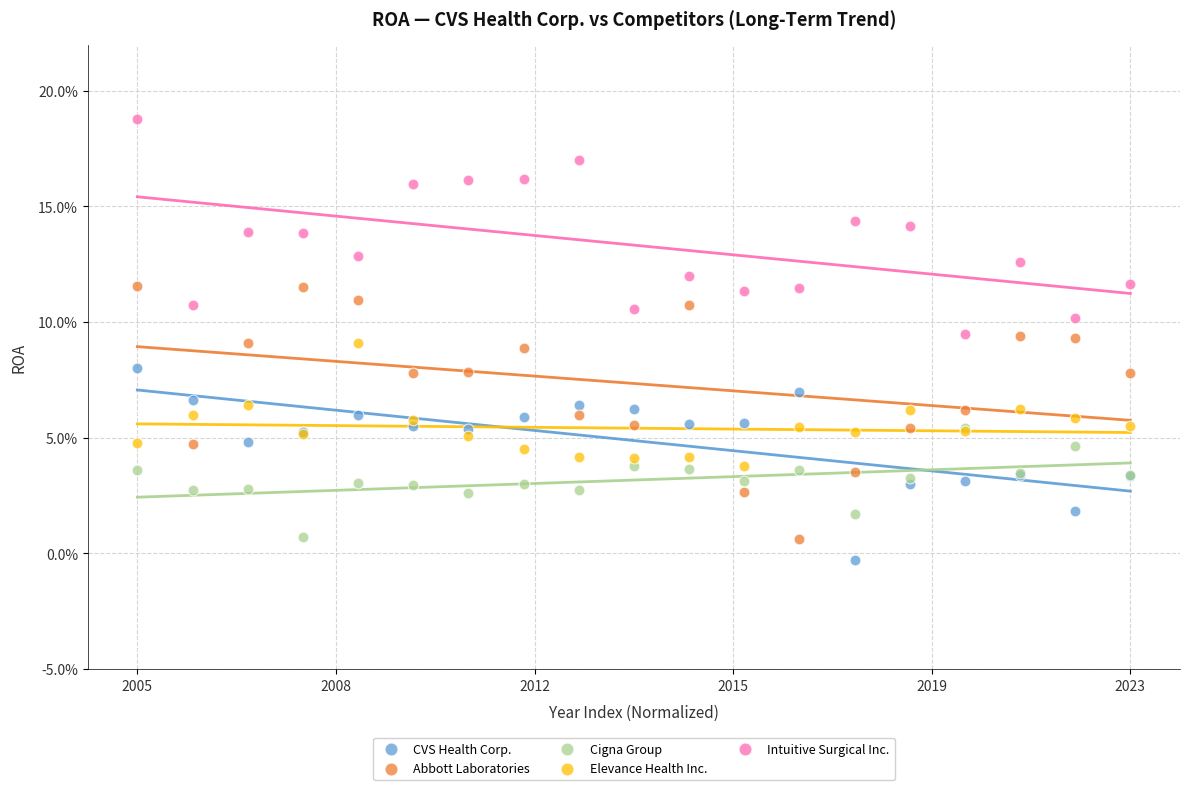

What are all the series names shown in the legend?

CVS Health Corp., Abbott Laboratories, Cigna Group, Elevance Health Inc., Intuitive Surgical Inc.